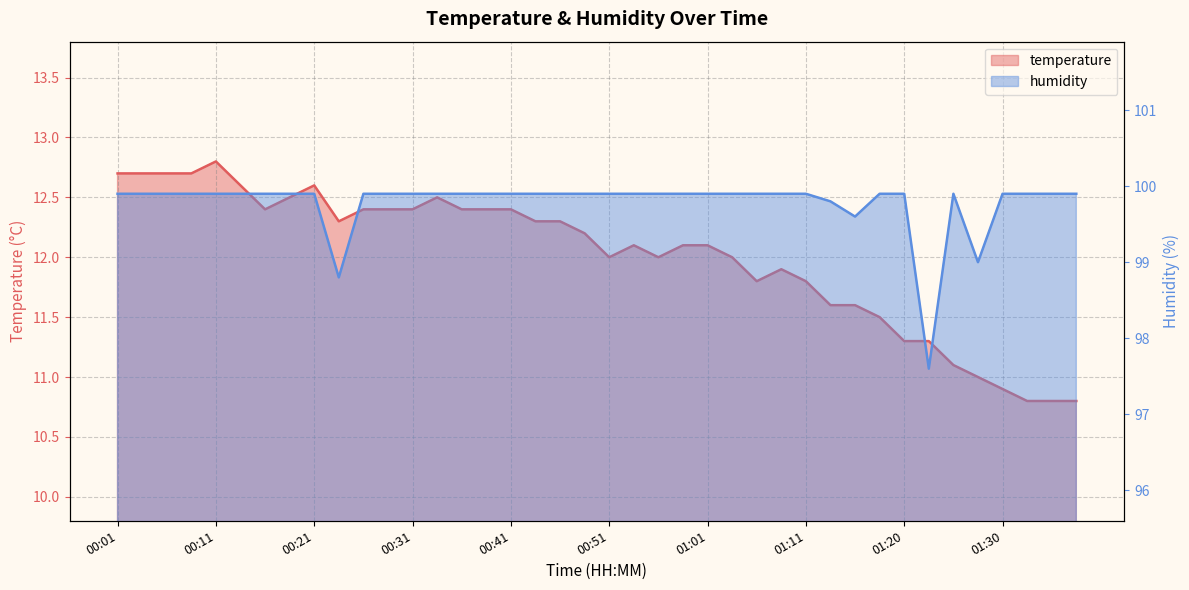

Reading left to right, transcribe all the data shown in this chart.

temperature: 00:01=12.7	00:03=12.7	00:06=12.7	00:08=12.7	00:11=12.8	00:13=12.6	00:16=12.4	00:19=12.5	00:21=12.6	00:24=12.3	00:26=12.4	00:29=12.4	00:31=12.4	00:34=12.5	00:36=12.4	00:39=12.4	00:41=12.4	00:43=12.3	00:46=12.3	00:48=12.2	00:51=12.0	00:53=12.1	00:56=12.0	00:58=12.1	01:01=12.1	01:03=12.0	01:06=11.8	01:08=11.9	01:11=11.8	01:13=11.6	01:15=11.6	01:18=11.5	01:20=11.3	01:23=11.3	01:25=11.1	01:28=11.0	01:30=10.9	01:32=10.8	01:35=10.8	01:37=10.8
humidity: 00:01=99.9	00:03=99.9	00:06=99.9	00:08=99.9	00:11=99.9	00:13=99.9	00:16=99.9	00:19=99.9	00:21=99.9	00:24=98.8	00:26=99.9	00:29=99.9	00:31=99.9	00:34=99.9	00:36=99.9	00:39=99.9	00:41=99.9	00:43=99.9	00:46=99.9	00:48=99.9	00:51=99.9	00:53=99.9	00:56=99.9	00:58=99.9	01:01=99.9	01:03=99.9	01:06=99.9	01:08=99.9	01:11=99.9	01:13=99.8	01:15=99.6	01:18=99.9	01:20=99.9	01:23=97.6	01:25=99.9	01:28=99.0	01:30=99.9	01:32=99.9	01:35=99.9	01:37=99.9